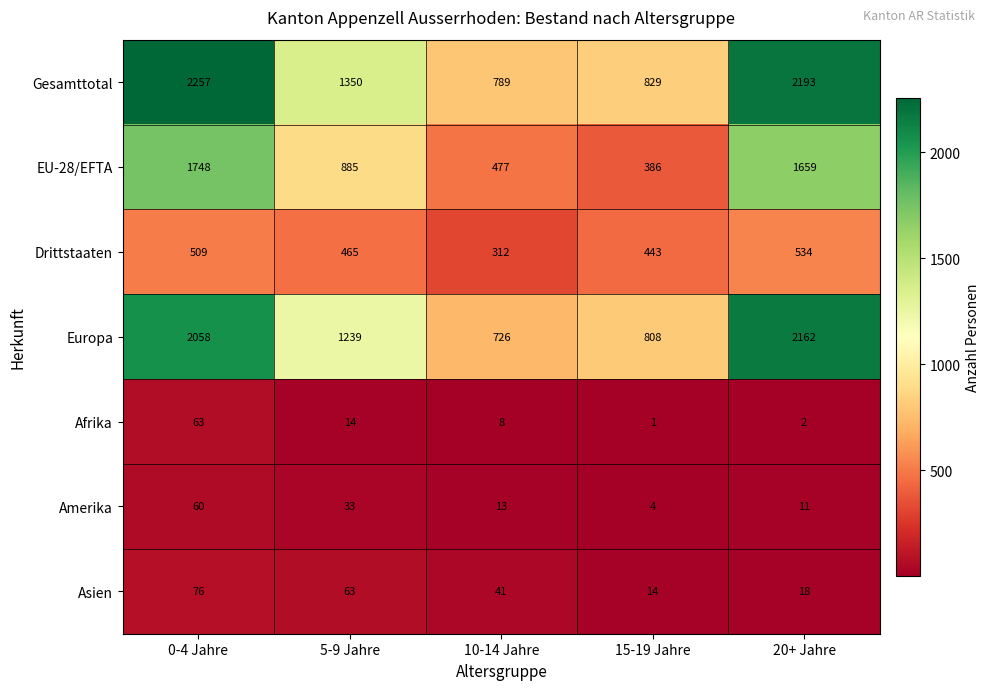

At which category is the sum across all series the highest?

0-4 Jahre